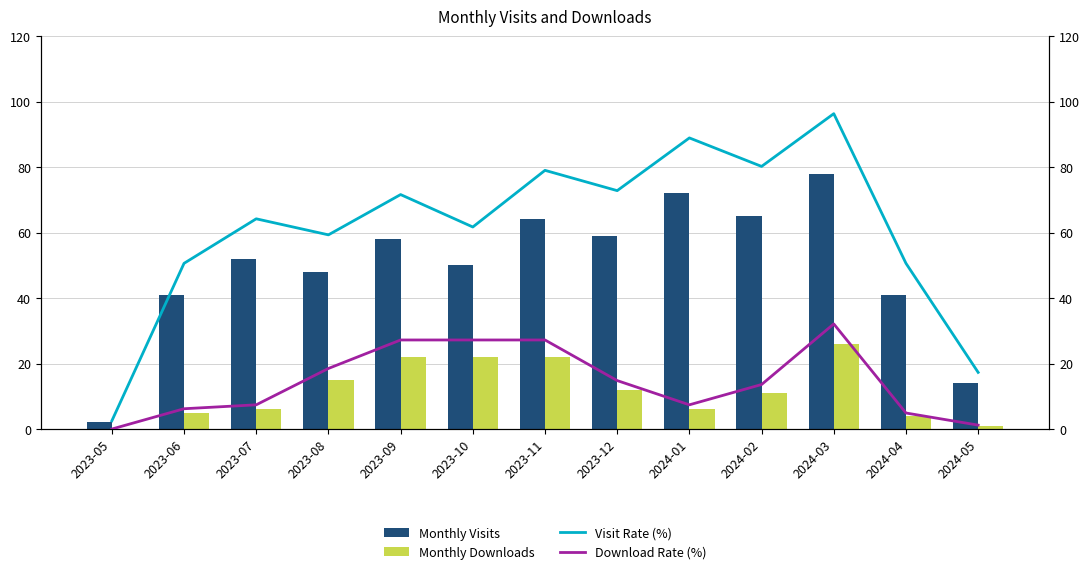

Does the chart contain stacked bars?

No